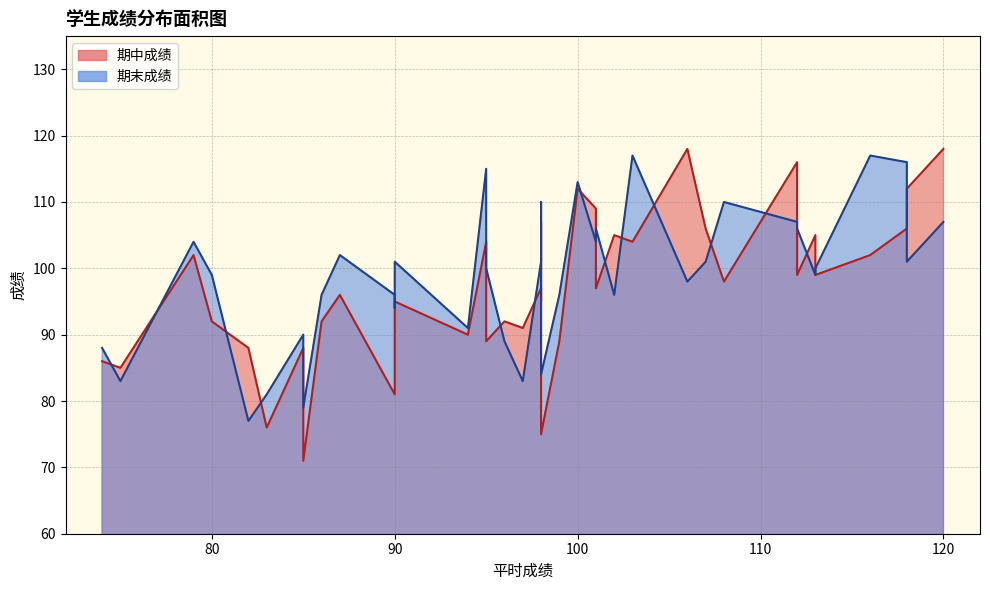

What are all the series names shown in the legend?

期中成绩, 期末成绩